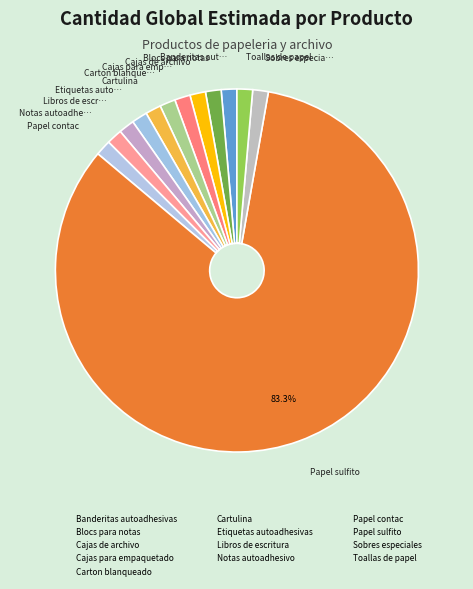

How many slices are in this pie chart?

13